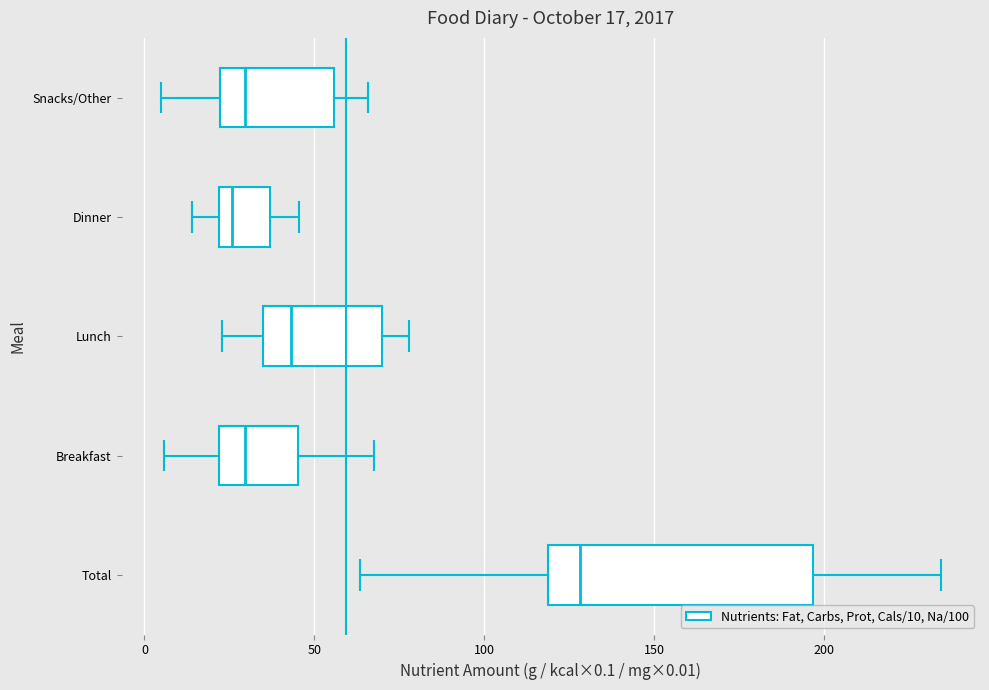

Which box has the furthest to the right median line?

Total